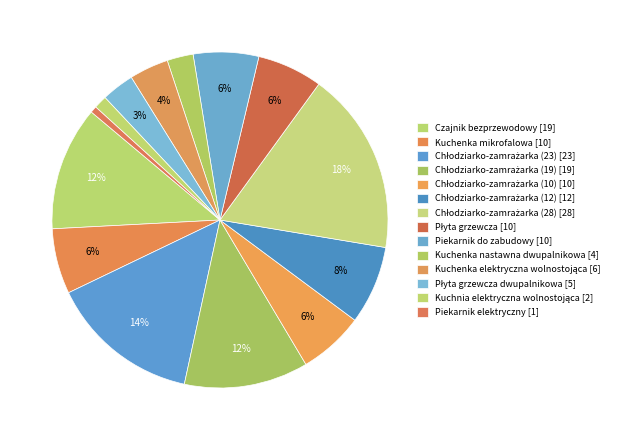

How many segments does this pie chart have?

14